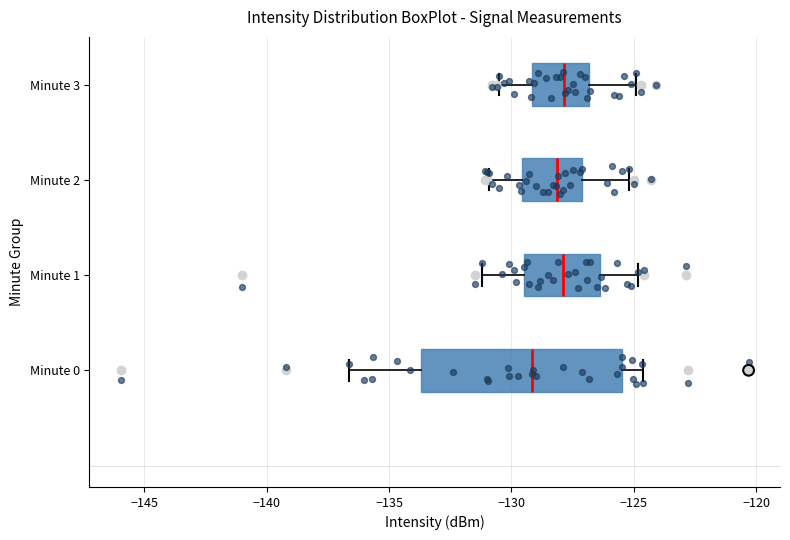

Reading bottom to top, read every box against the x-axis: the position of its median line, the range the box covers, and the ends of its whiskers. The values are not printed on the chart, so give them approximately, as read against the axis.

Minute 0: median -129.0, box -133.5 to -125.5, whiskers -136.5 to -124.5
Minute 1: median -128.0, box -129.5 to -126.5, whiskers -131.0 to -125.0
Minute 2: median -128.0, box -129.5 to -127.0, whiskers -131.0 to -125.0
Minute 3: median -128.0, box -129.0 to -127.0, whiskers -130.5 to -125.0